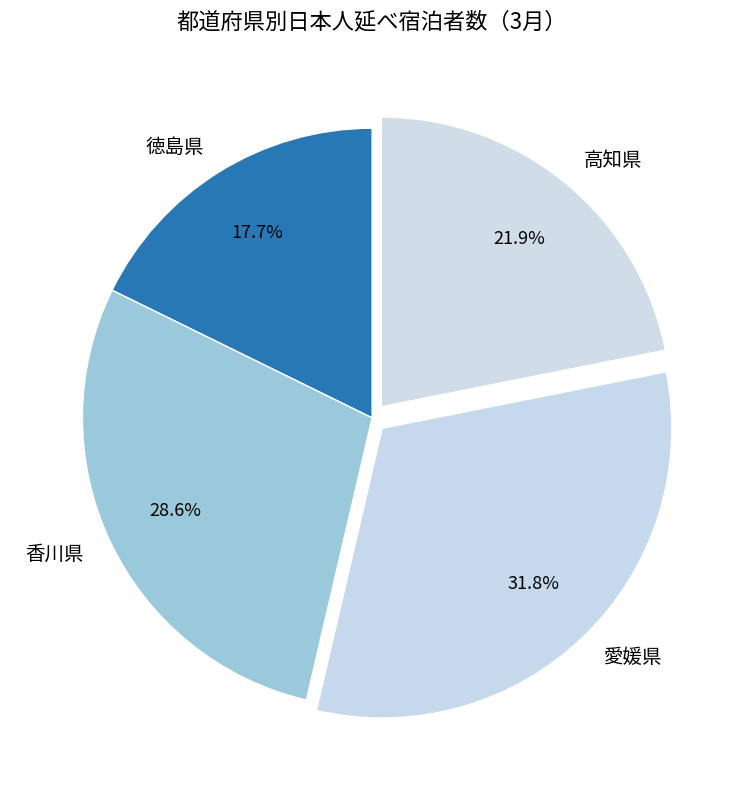

To the nearest percent, what is the difference between the largest and smallest slice percentages?

14%